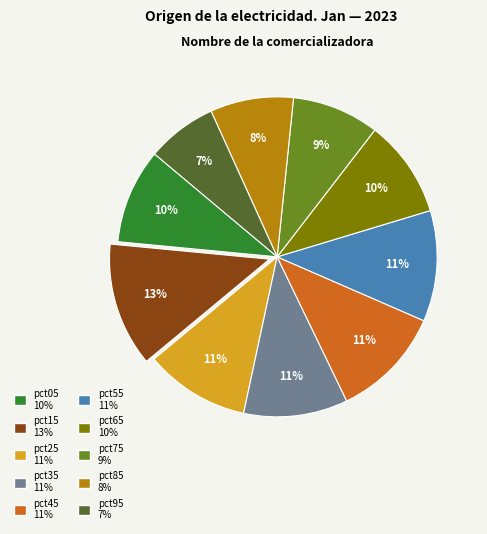

True or false: pct15 accounts for 13% of the total.

True